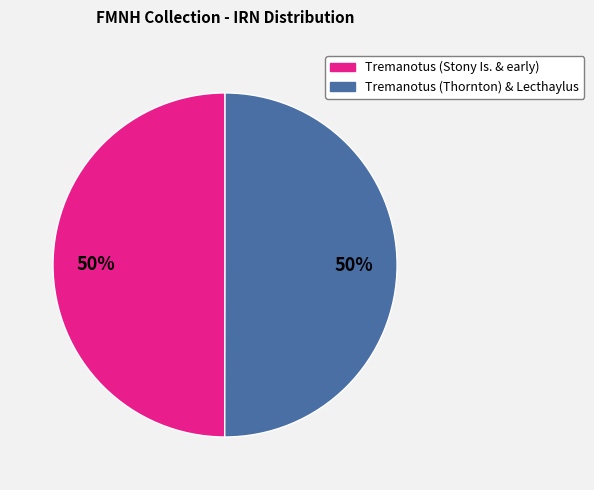

Is it true that Tremanotus (Stony Is. & early) is 50% of the pie?

True